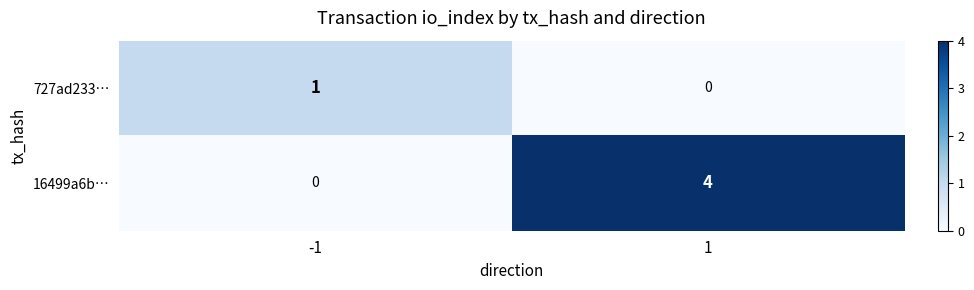

Reading left to right, transcribe all the data shown in this chart.

727ad233…: 1	0
16499a6b…: 0	4